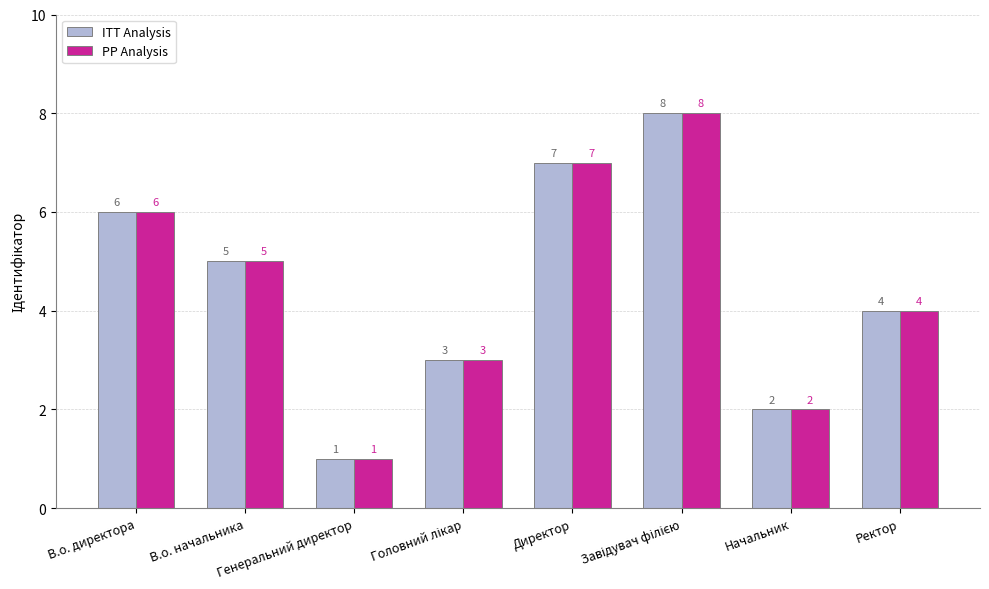

What are all the series names shown in the legend?

ITT Analysis, PP Analysis